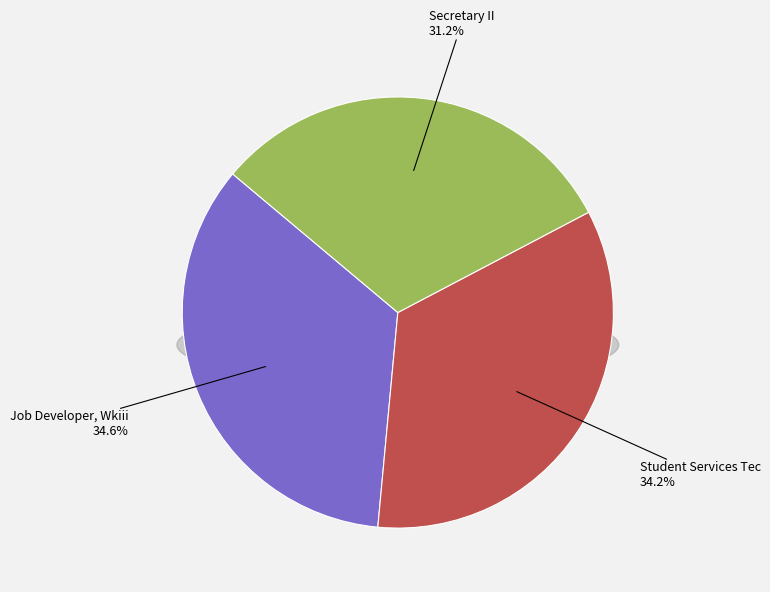

How many segments does this pie chart have?

3